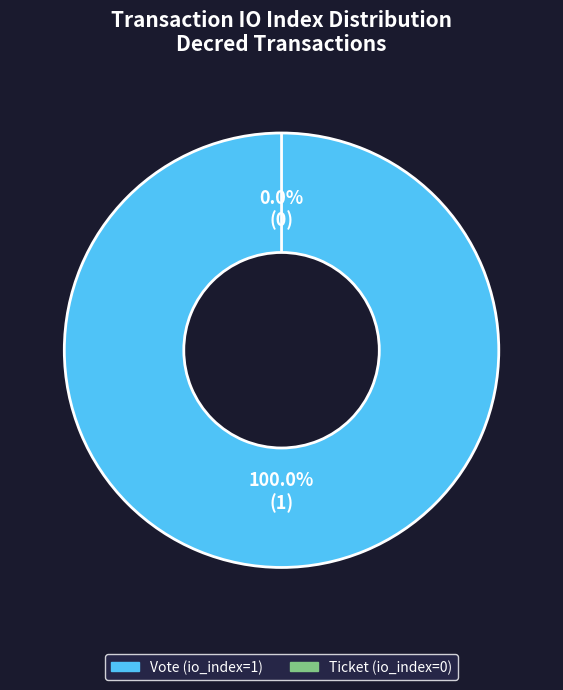

What is the total percentage of Vote (io_index=1) and Ticket (io_index=0)?

100.0%